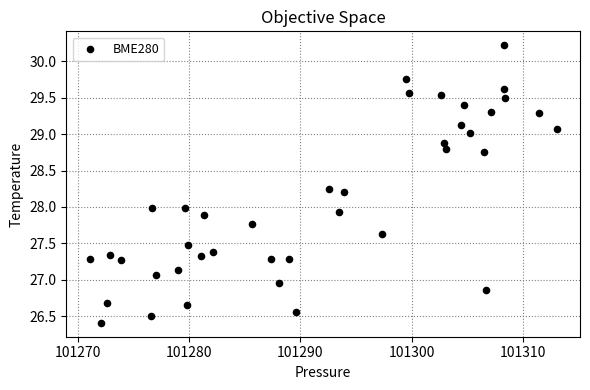

What is the range of X values (max minus min)?

42.0